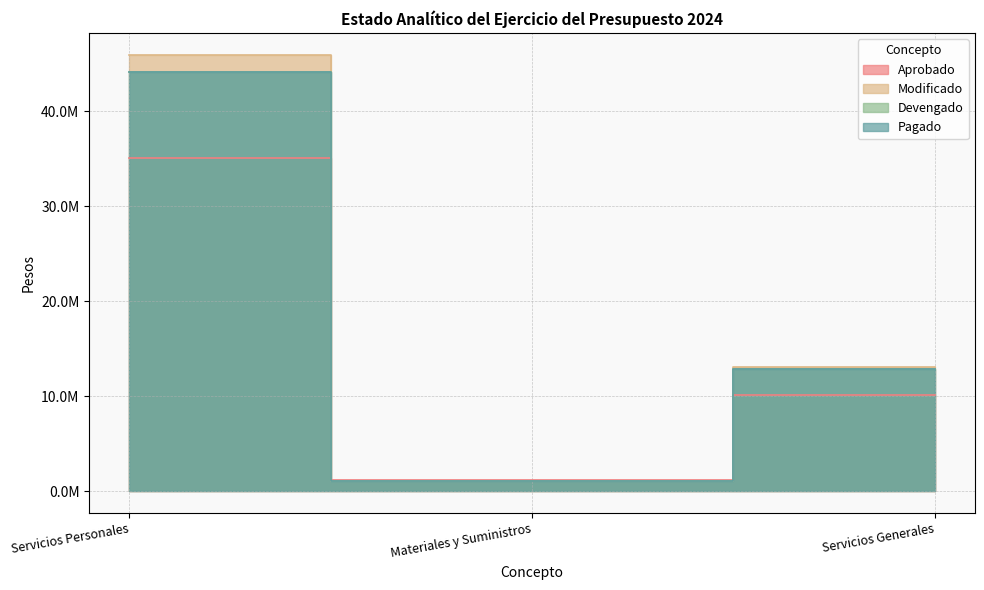

How many Devengado values are between 1112172 and 44101512?

3